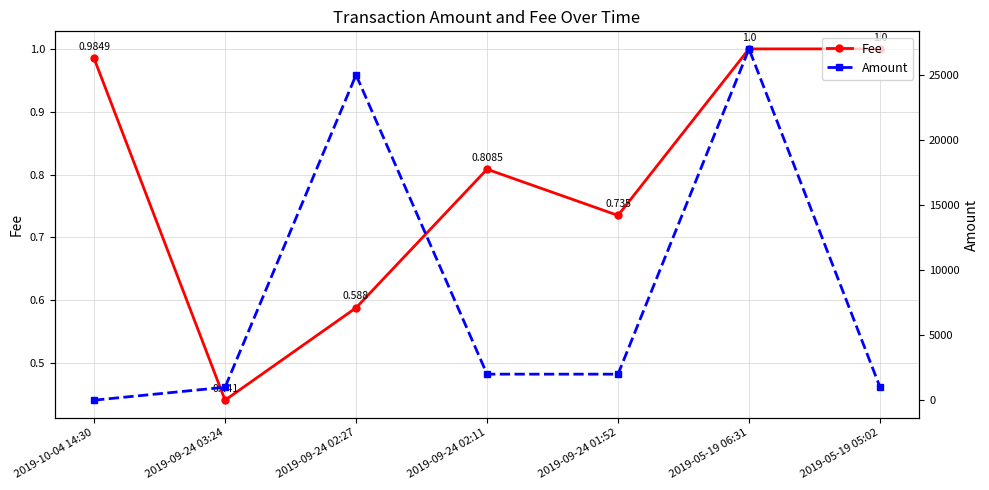

Rank the series by their maximum value, from lowest to highest.

Fee, Amount